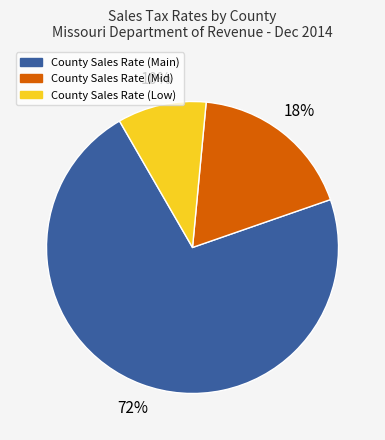

Is there any slice that represents more than half of the pie?

Yes